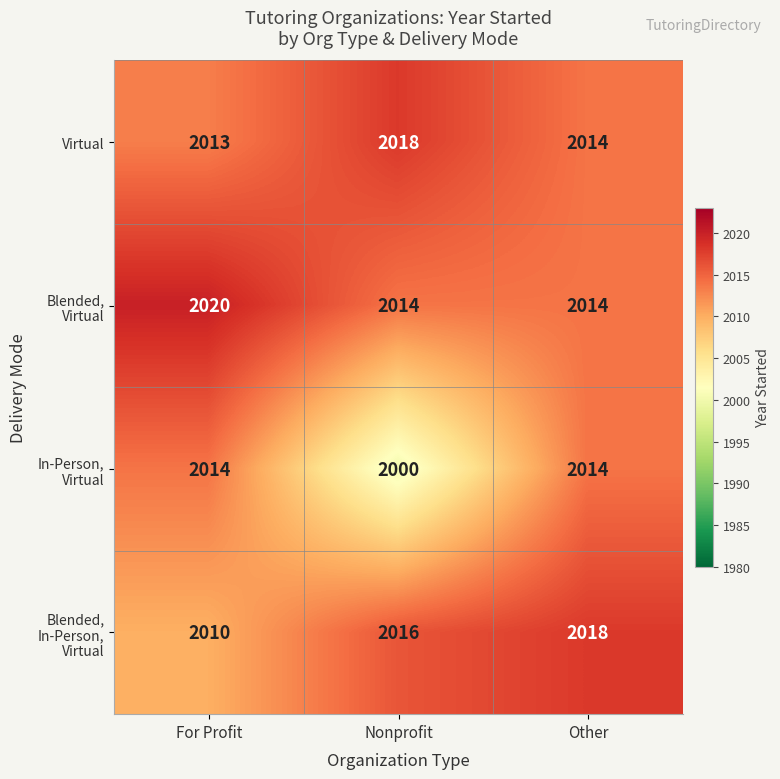

What is the difference between the maximum and minimum values in the Virtual series?

5